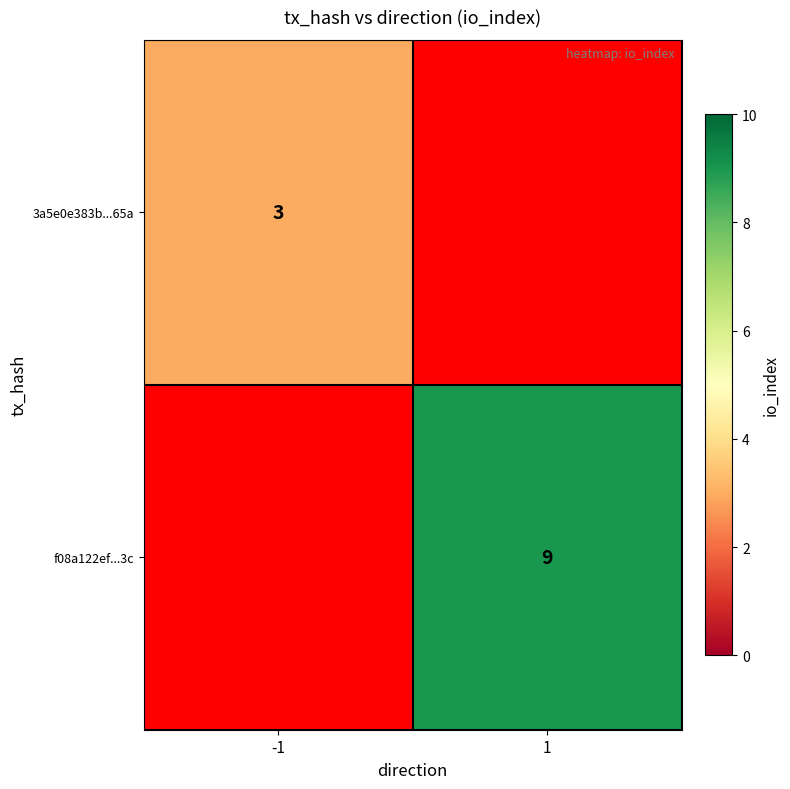

Count the number of data series in this chart.

2